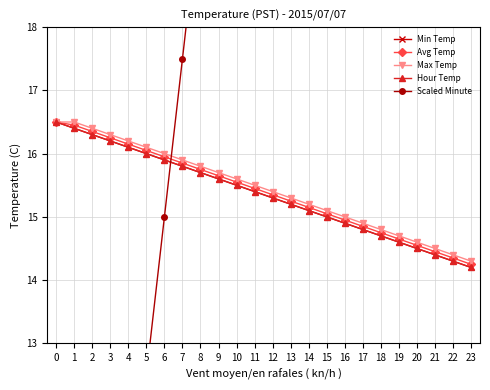

What is the lowest value of the Max Temp series?

14.3